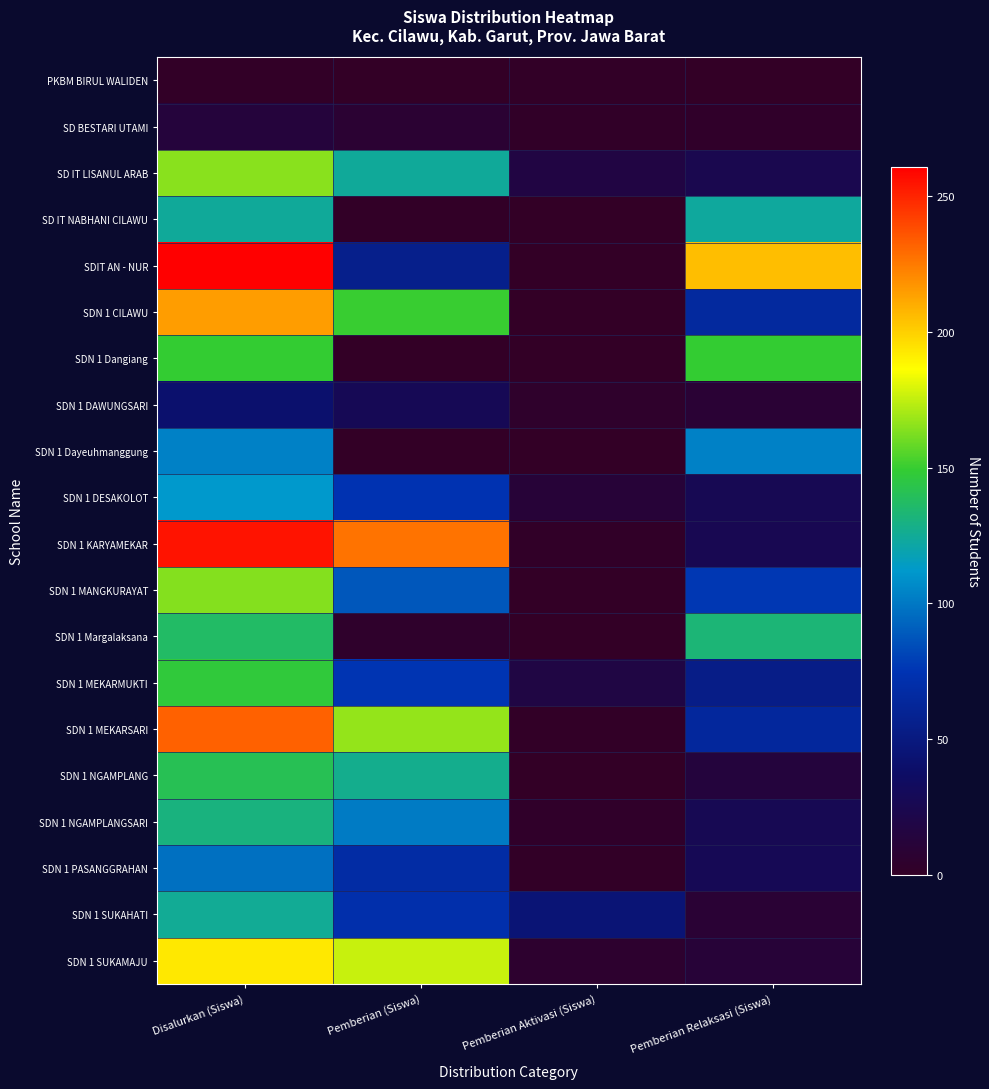

What is the difference between the highest and lowest values at Pemberian Relaksasi (Siswa)?

205